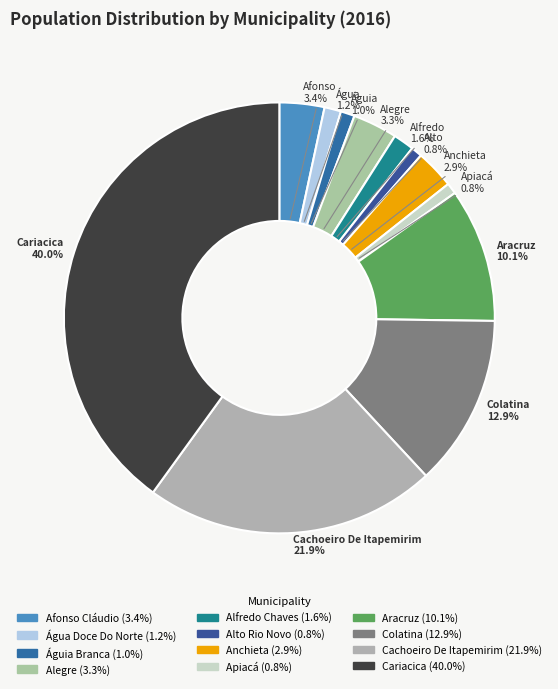

What is the total percentage of Alto Rio Novo and Cariacica?

40.9%